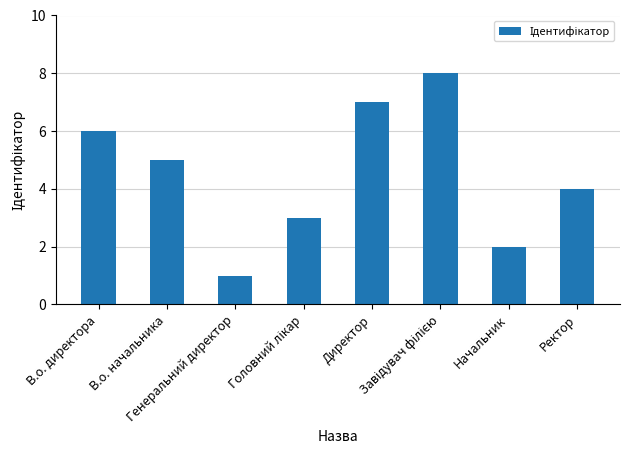

What is the difference between the second highest and second lowest values?

5